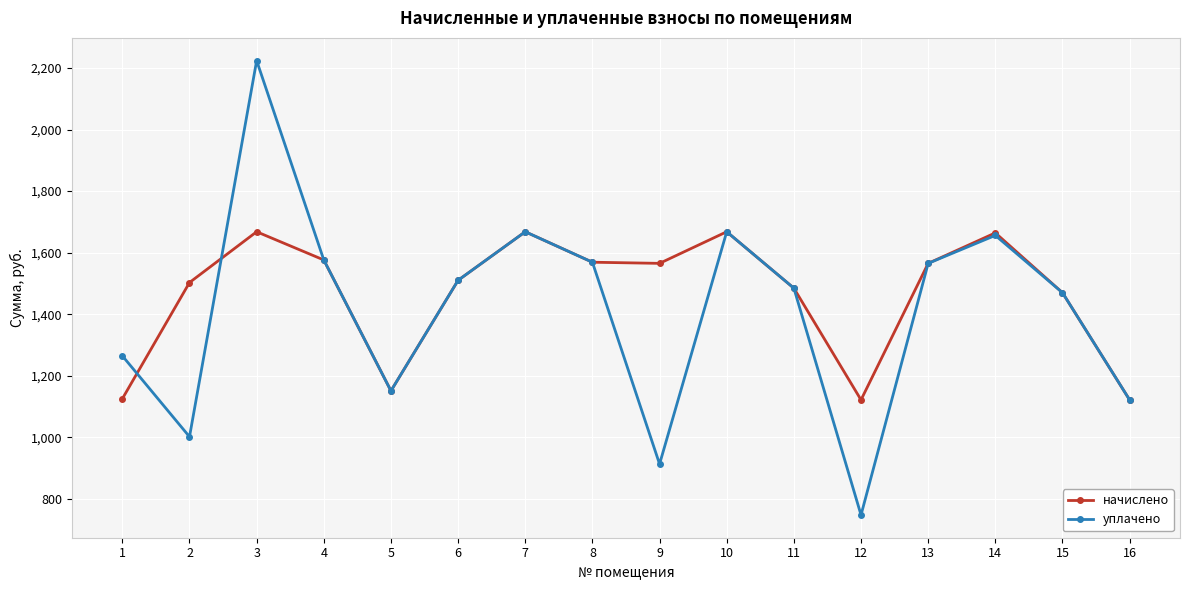

Which series has the largest range (max minus min)?

уплачено